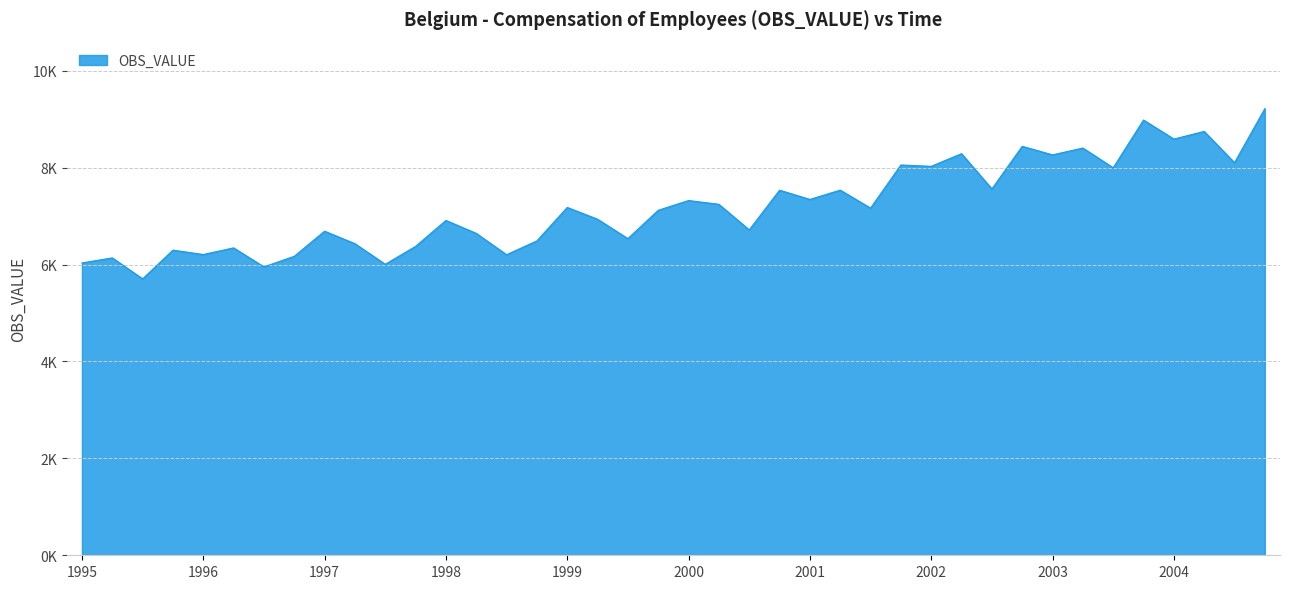

What is the value of the 6th point from the left?

6345.1